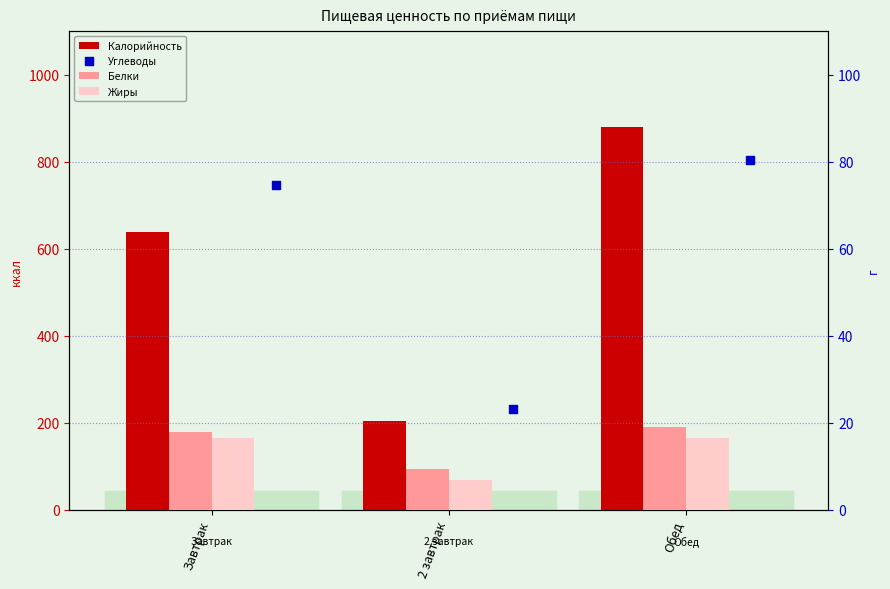

At which category is the sum across all series the highest?

Обед